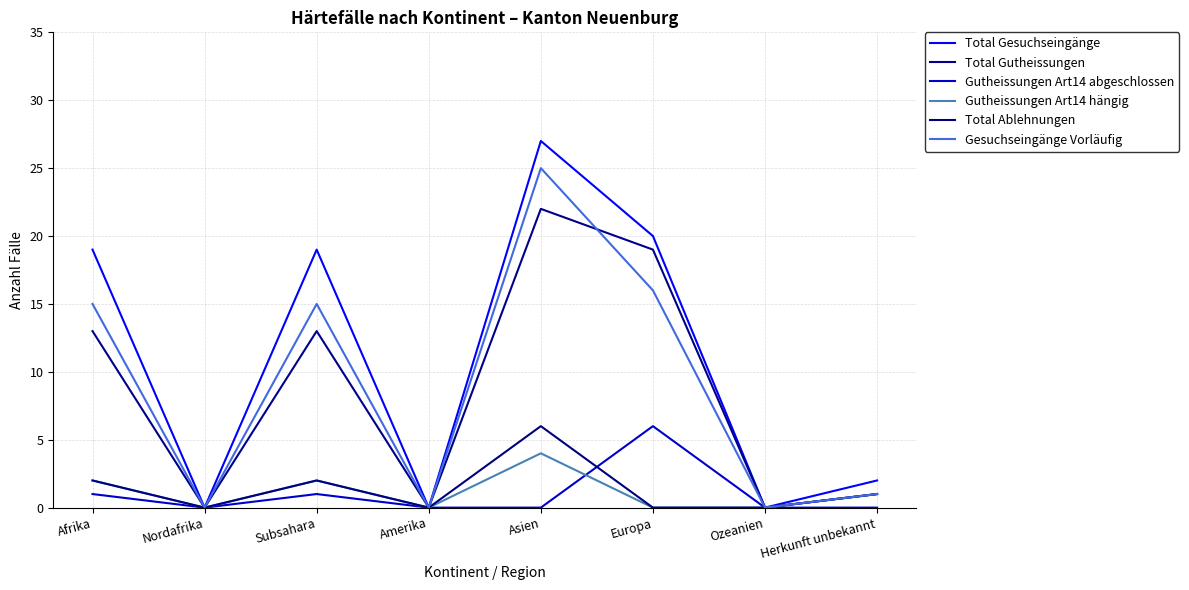

Reading left to right, what are all the values shown in this chart?

Total Gesuchseingänge: Afrika=19	Nordafrika=0	Subsahara=19	Amerika=0	Asien=27	Europa=20	Ozeanien=0	Herkunft unbekannt=2
Total Gutheissungen: Afrika=13	Nordafrika=0	Subsahara=13	Amerika=0	Asien=22	Europa=19	Ozeanien=0	Herkunft unbekannt=1
Gutheissungen Art14 abgeschlossen: Afrika=1	Nordafrika=0	Subsahara=1	Amerika=0	Asien=0	Europa=6	Ozeanien=0	Herkunft unbekannt=0
Gutheissungen Art14 hängig: Afrika=2	Nordafrika=0	Subsahara=2	Amerika=0	Asien=4	Europa=0	Ozeanien=0	Herkunft unbekannt=1
Total Ablehnungen: Afrika=2	Nordafrika=0	Subsahara=2	Amerika=0	Asien=6	Europa=0	Ozeanien=0	Herkunft unbekannt=1
Gesuchseingänge Vorläufig: Afrika=15	Nordafrika=0	Subsahara=15	Amerika=0	Asien=25	Europa=16	Ozeanien=0	Herkunft unbekannt=1